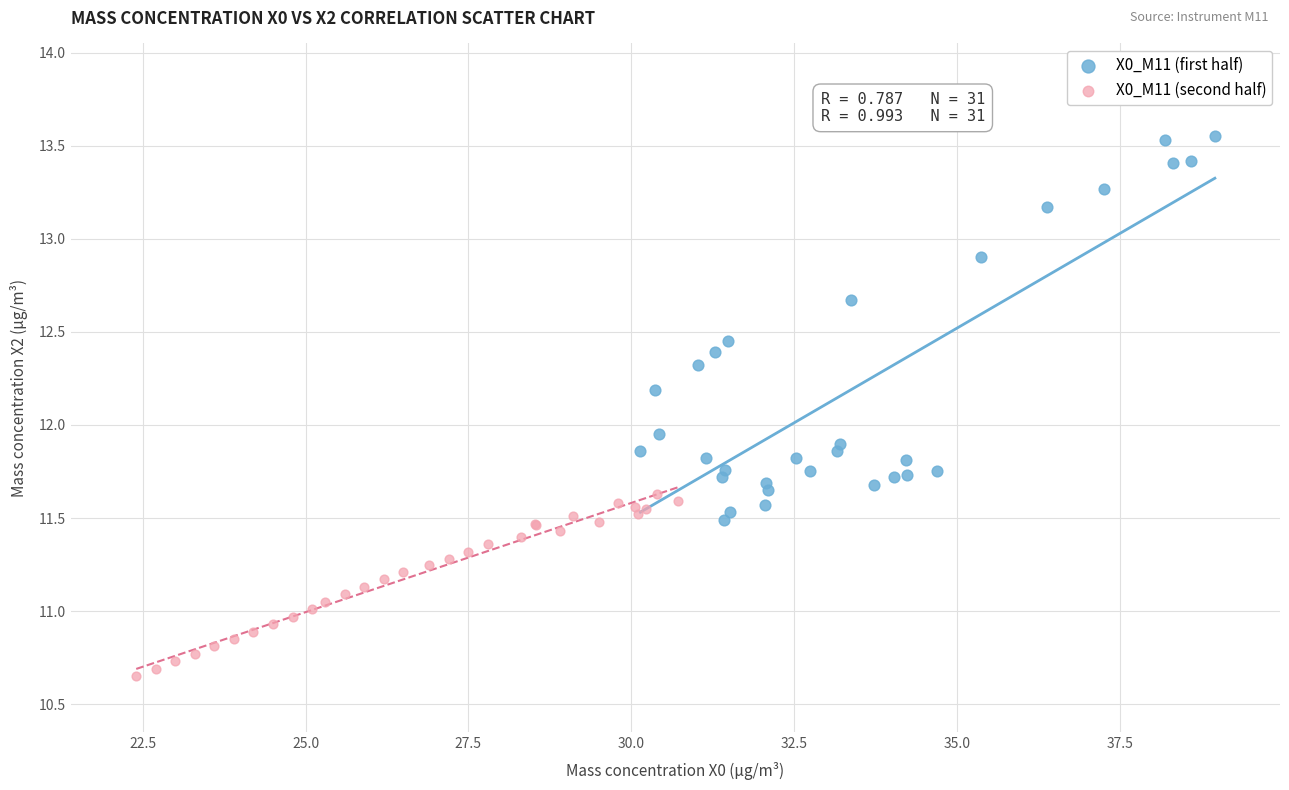

Which series has the largest Y range (max minus min)?

X0_M11 (first half)